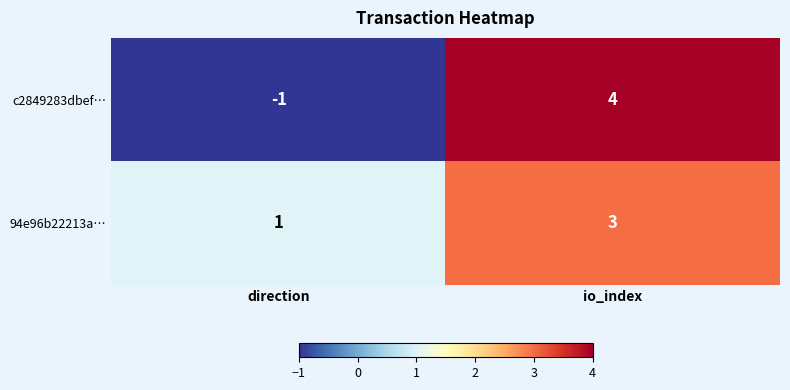

How many distinct data groups are displayed?

2